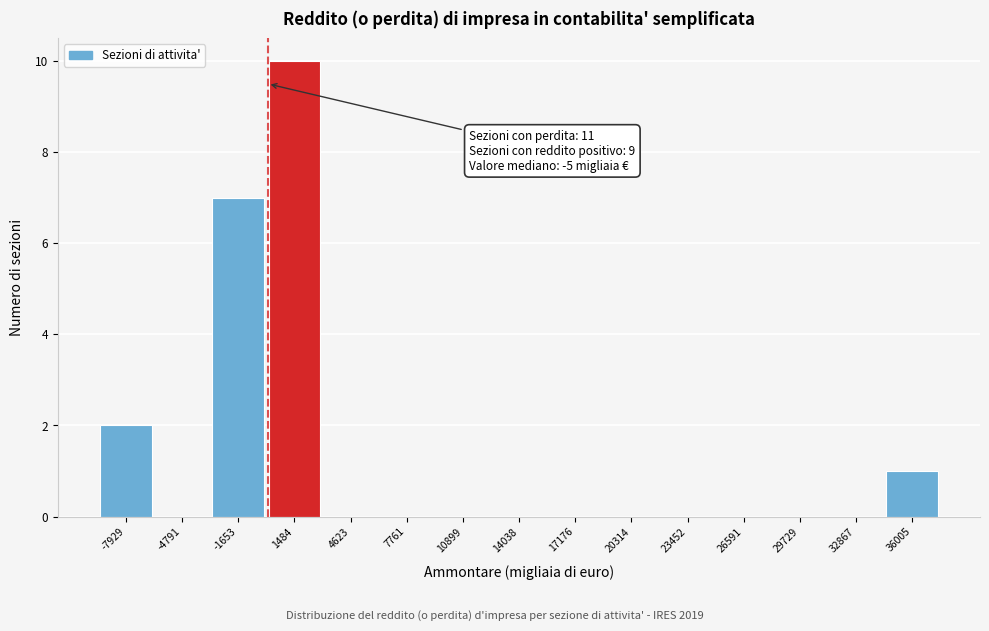

Over which range of the x-axis is the bar tallest?

0 to 3000